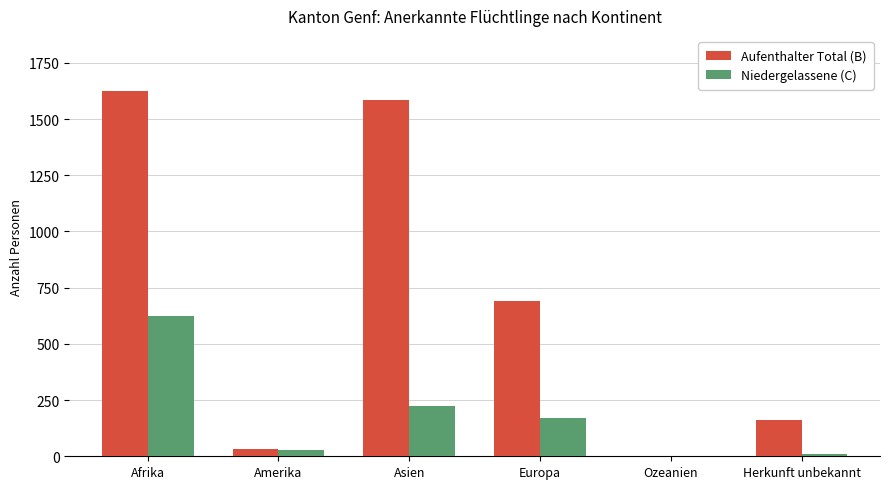

Which series has the largest range (max minus min)?

Aufenthalter Total (B)